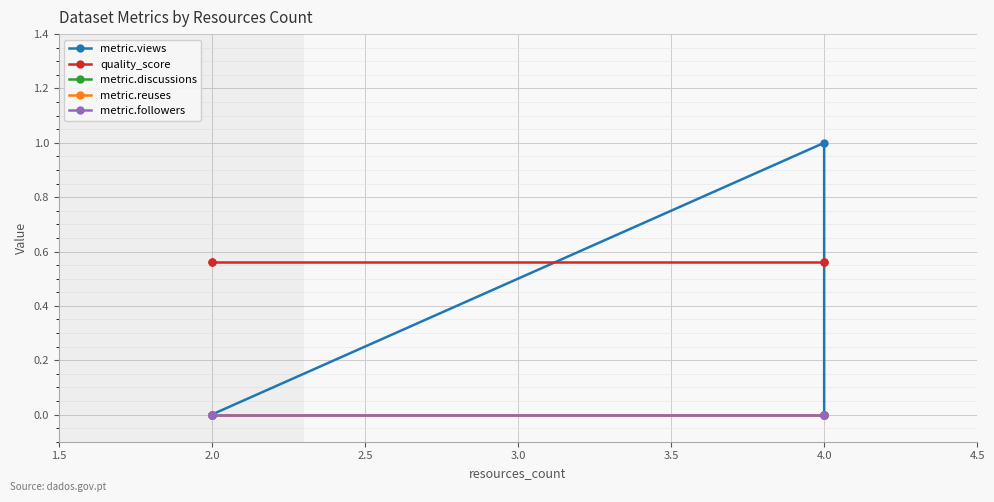

Reading left to right, transcribe all the data shown in this chart.

metric.views: 0.0	0.0	1.0	0.0
quality_score: 0.6	0.6	0.6	0.6
metric.discussions: 0.0	0.0	0.0	0.0
metric.reuses: 0.0	0.0	0.0	0.0
metric.followers: 0.0	0.0	0.0	0.0